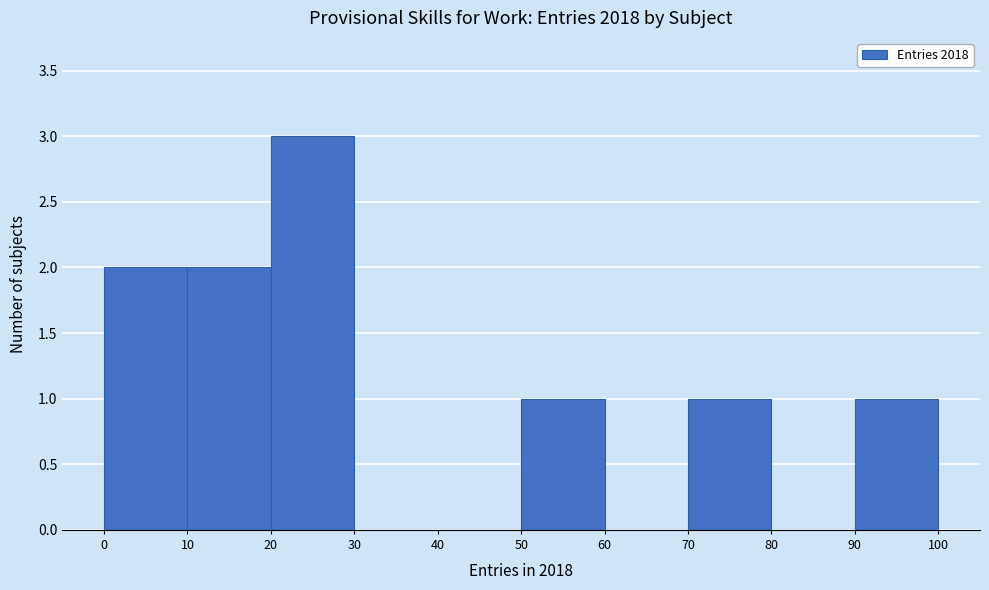

Reading left to right, list every bar in this chart as the range it spans on the x-axis followed by its height. The values are not printed on the chart, so give them approximately, as read against the axis.

0 to 10: 2
10 to 20: 2
20 to 30: 3
30 to 40: 0
40 to 50: 0
50 to 60: 1
60 to 70: 0
70 to 80: 1
80 to 90: 0
90 to 100: 1